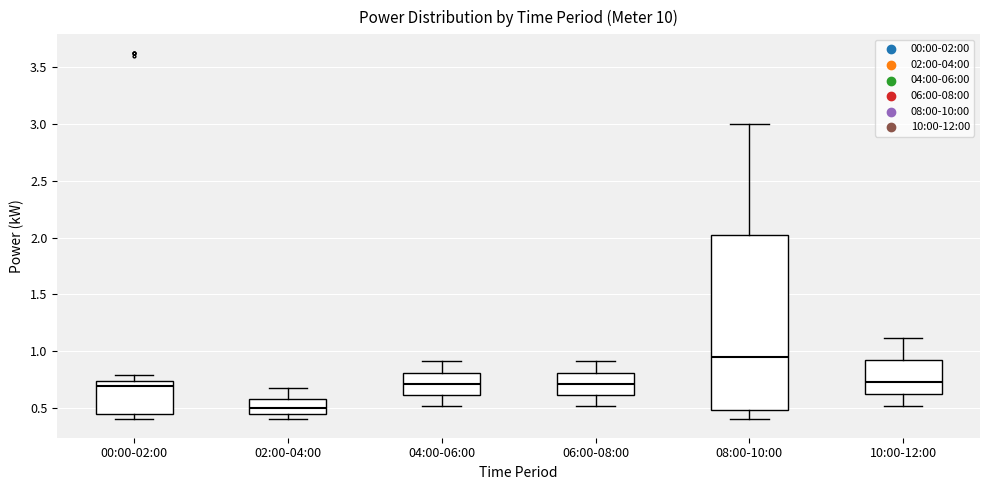

Reading left to right, transcribe this box plot: for each box, give where its median line is, the range the box spans, and where its two whiskers end, as read against the y-axis. The values are not printed on the chart, so give them approximately, as read against the axis.

00:00-02:00: median 0.70, box 0.45 to 0.75, whiskers 0.40 to 0.80
02:00-04:00: median 0.50, box 0.45 to 0.60, whiskers 0.40 to 0.70
04:00-06:00: median 0.70, box 0.60 to 0.80, whiskers 0.50 to 0.90
06:00-08:00: median 0.70, box 0.60 to 0.80, whiskers 0.50 to 0.90
08:00-10:00: median 0.95, box 0.50 to 2.05, whiskers 0.40 to 3.00
10:00-12:00: median 0.75, box 0.60 to 0.95, whiskers 0.50 to 1.10